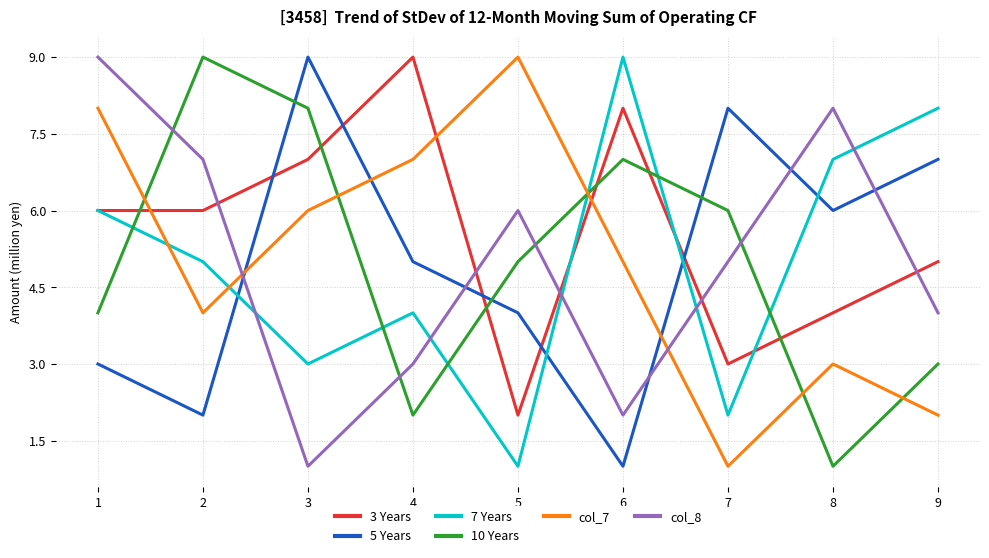

What are all the series names shown in the legend?

3 Years, 5 Years, 7 Years, 10 Years, col_7, col_8